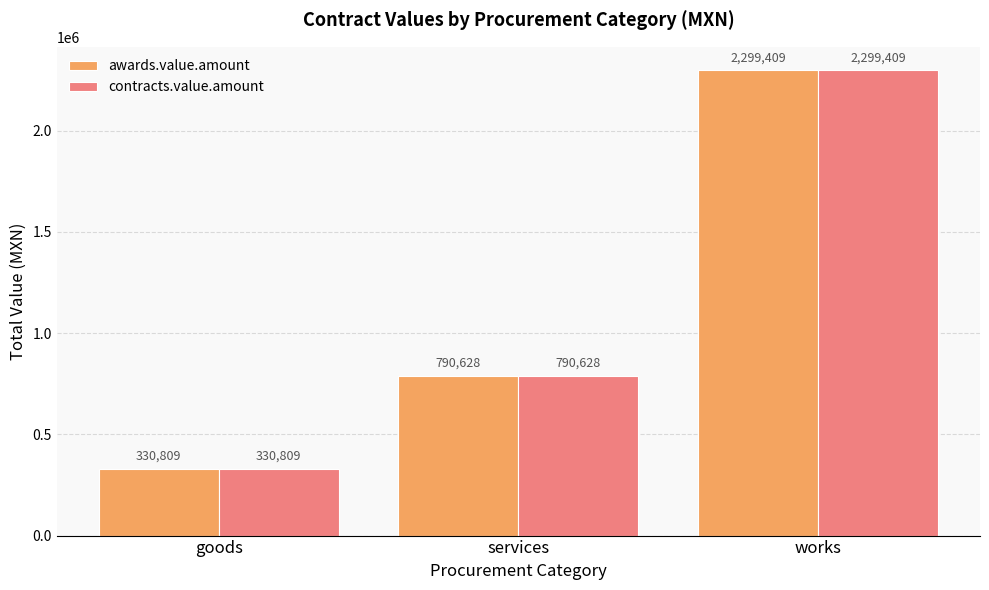

True or false: contracts.value.amount has a value of 790627.5 at services.

True